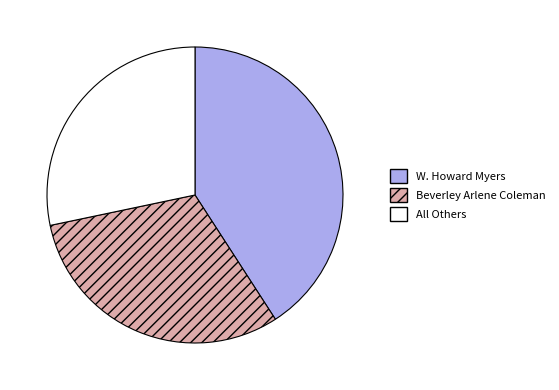

Which slice is the largest?

W. Howard Myers